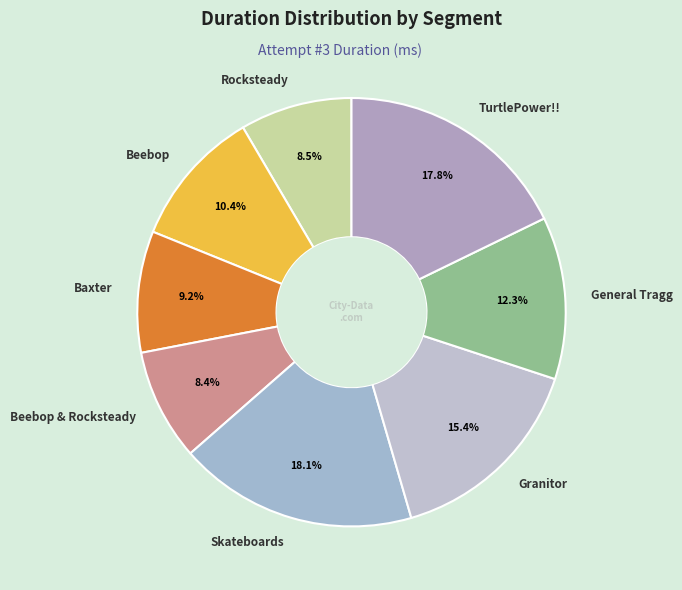

Count the number of slices in the pie.

8